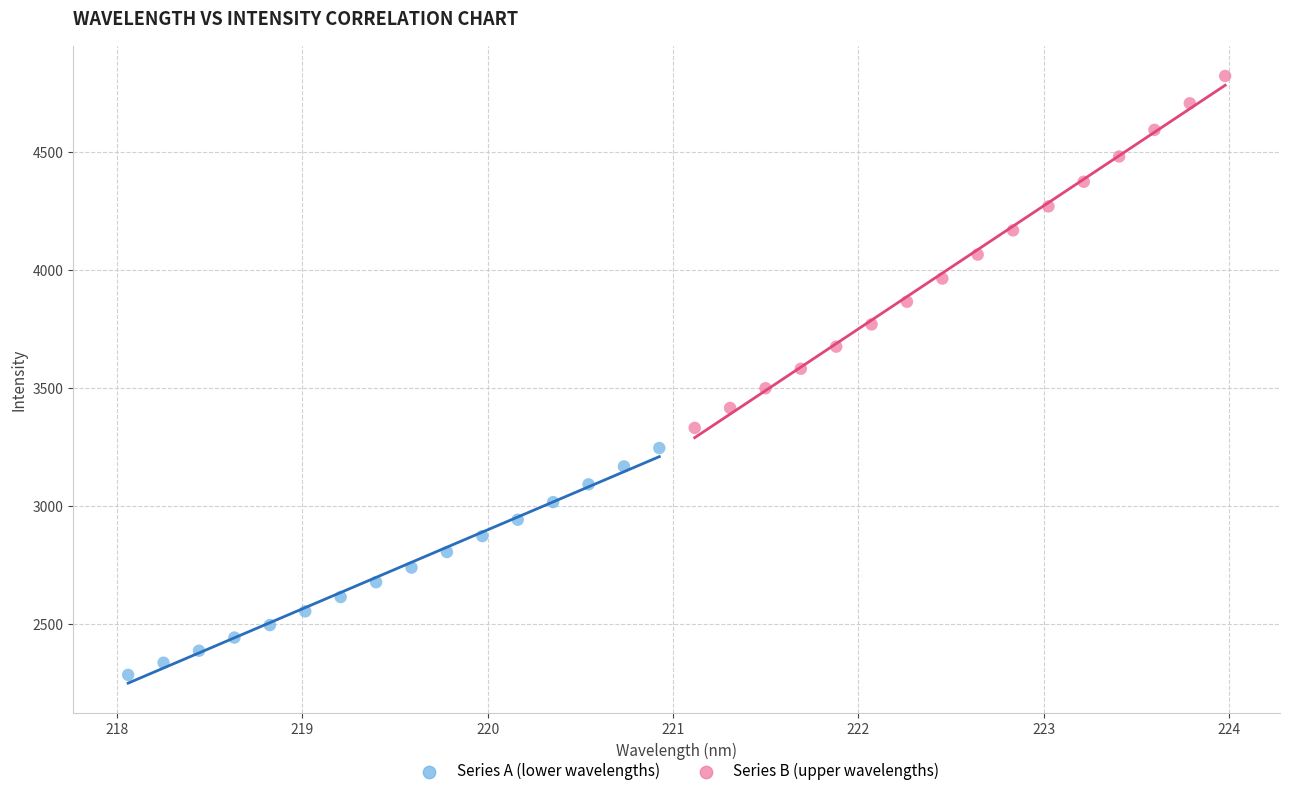

Which series has the widest spread of Y values?

Series B (upper wavelengths)